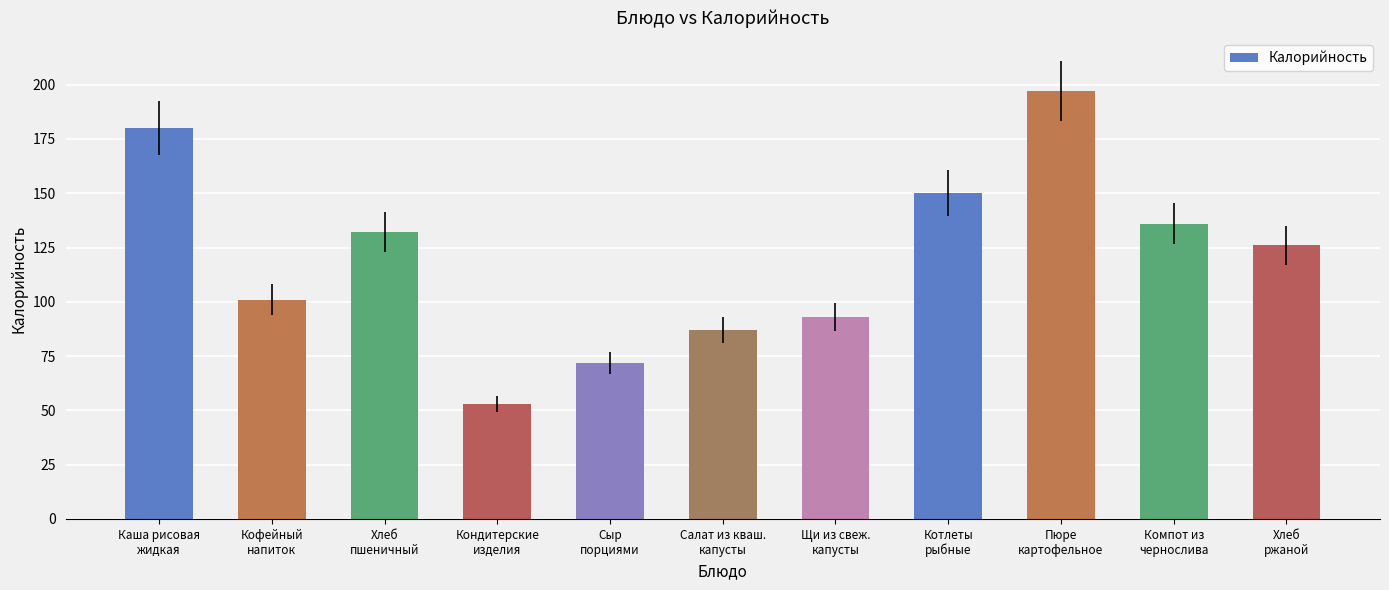

What is the sum of the values at Компот из
чернослива and Хлеб
ржаной?

262